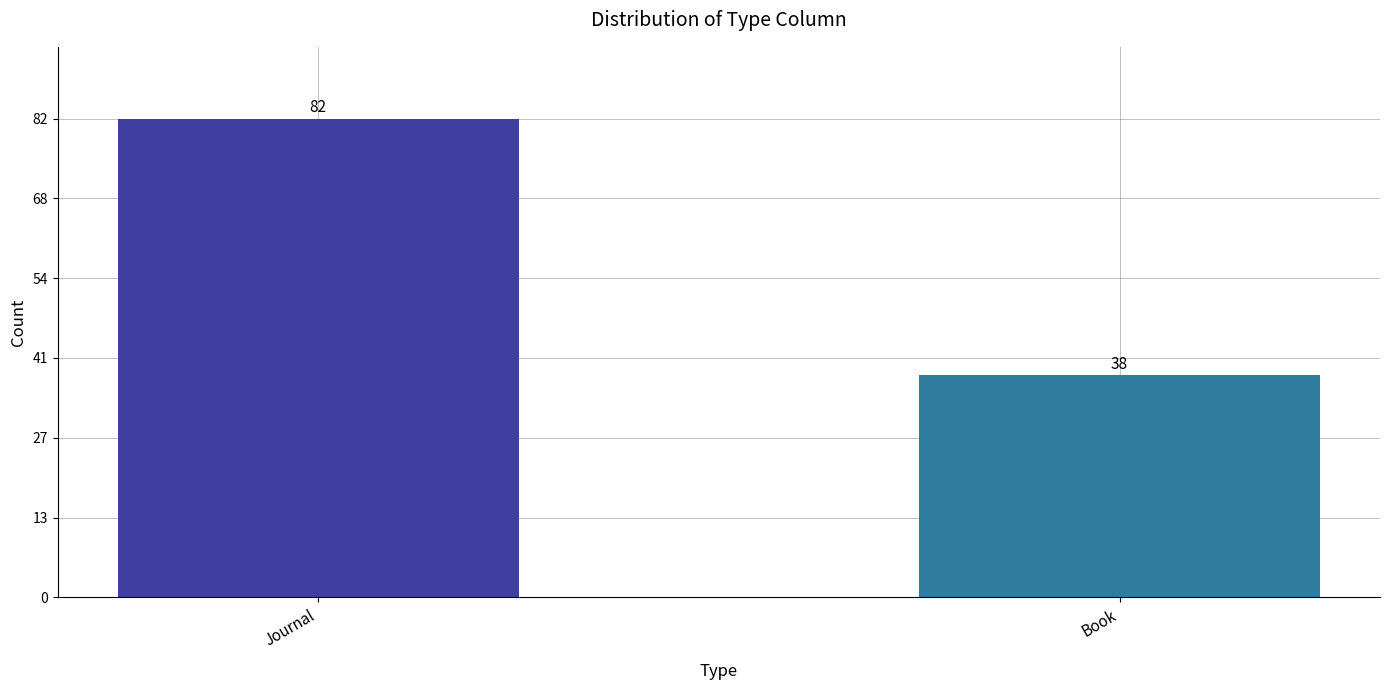

What position from the left is Journal?

1